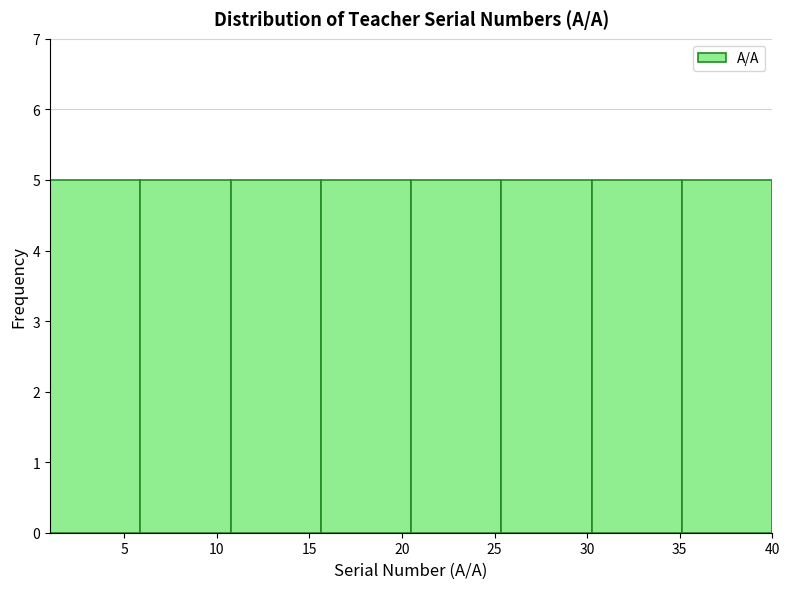

Reading left to right, list every bar in this chart as the range it spans on the x-axis followed by its height. Neither the bar edges nor the heights are printed on the chart, so give them approximately, as read against the axes.

1.0 to 6.0: 5
6.0 to 11.0: 5
11.0 to 15.5: 5
15.5 to 20.5: 5
20.5 to 25.5: 5
25.5 to 30.5: 5
30.5 to 35.0: 5
35.0 to 40.0: 5